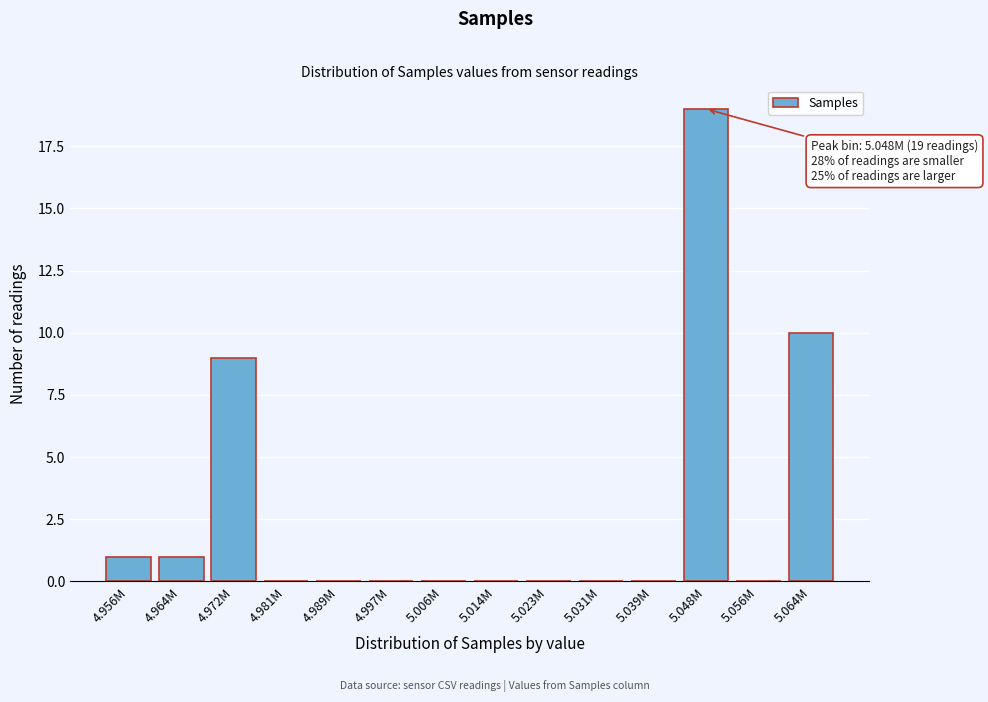

Reading left to right, extract all data points from this chart.

4.956M=1	4.964M=1	4.972M=9	4.981M=0	4.989M=0	4.997M=0	5.006M=0	5.014M=0	5.023M=0	5.031M=0	5.039M=0	5.048M=19	5.056M=0	5.064M=10